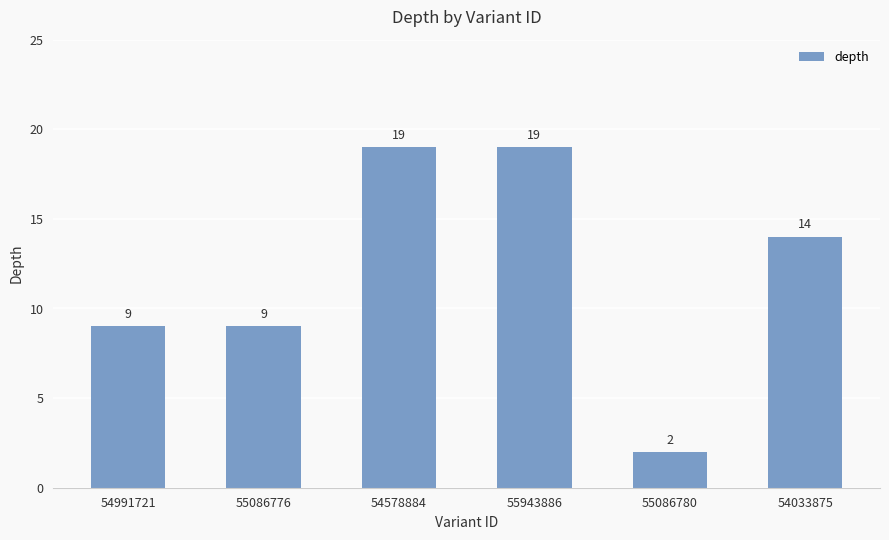

Is it true that the value at 54578884 is 10?

False